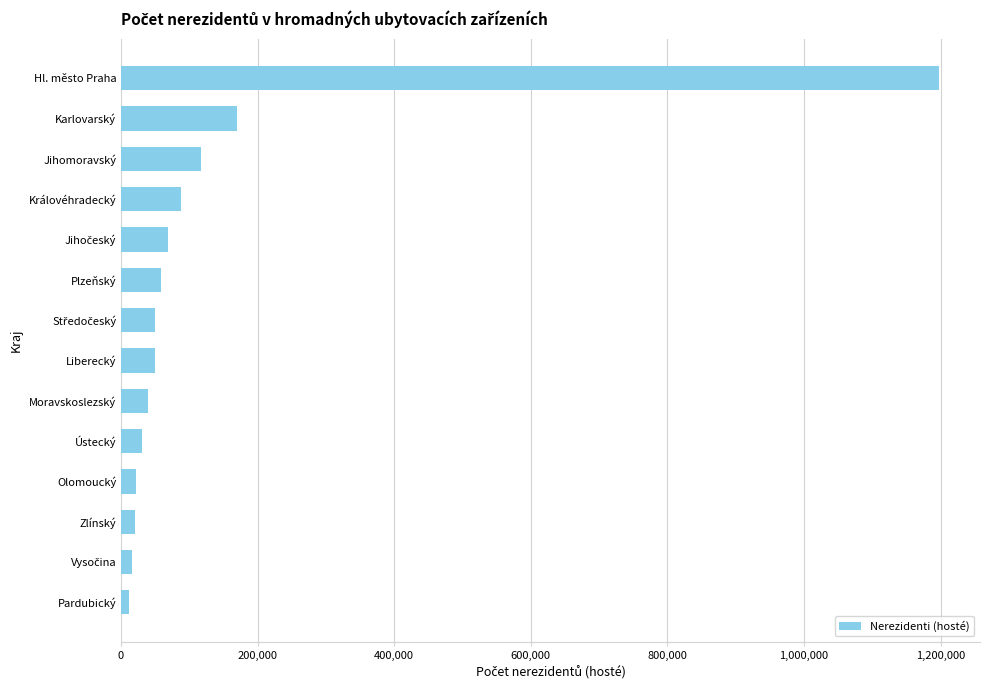

True or false: the data shows 159363 at Jihomoravský.

False